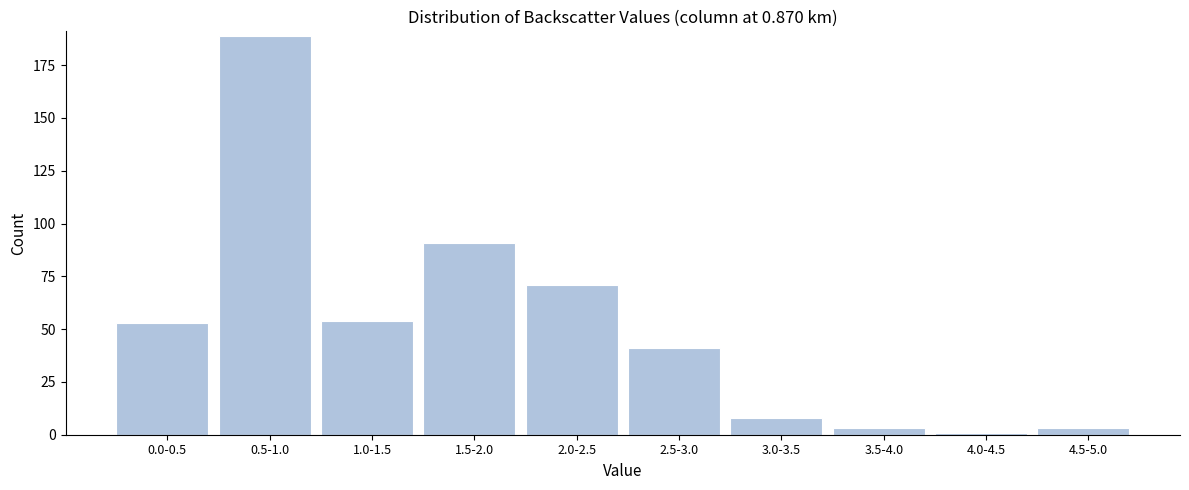

Reading left to right, transcribe all the data shown in this chart.

53	189	54	91	71	41	8	3	1	3